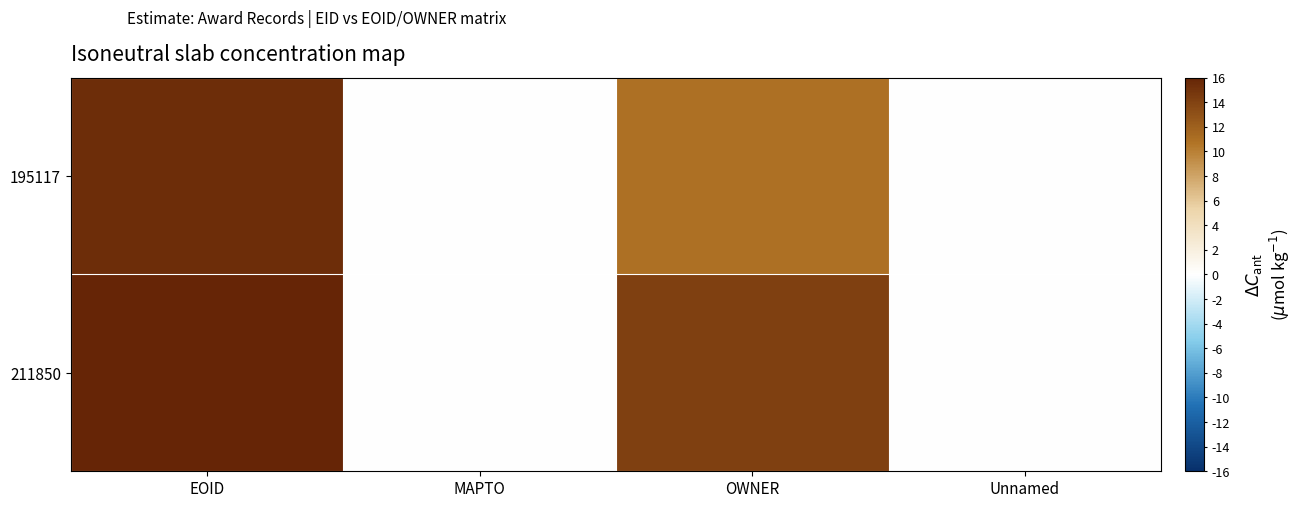

How many series are shown in this chart?

2